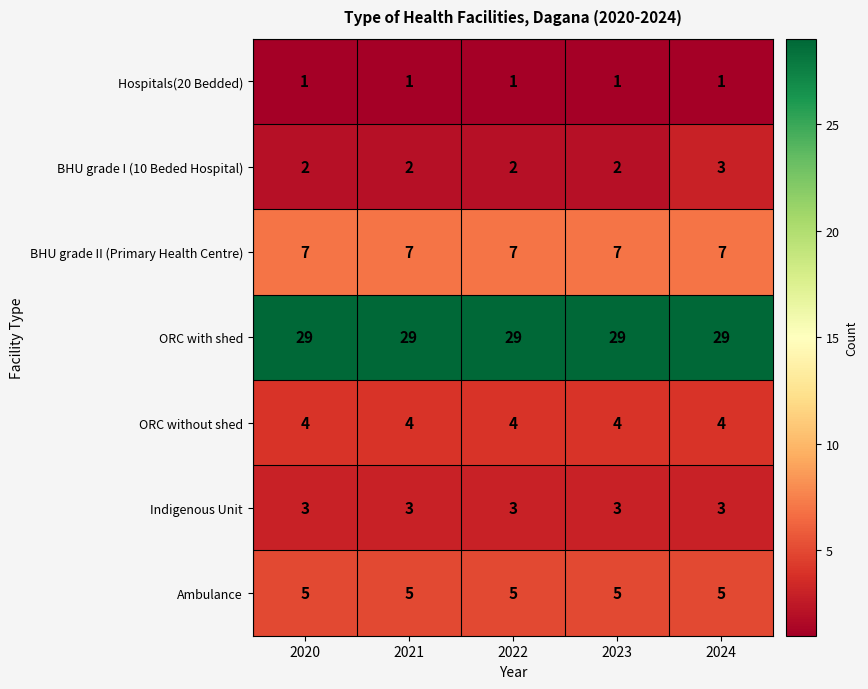

Is the value of Indigenous Unit at 2021 greater than the value of ORC with shed at 2022?

No